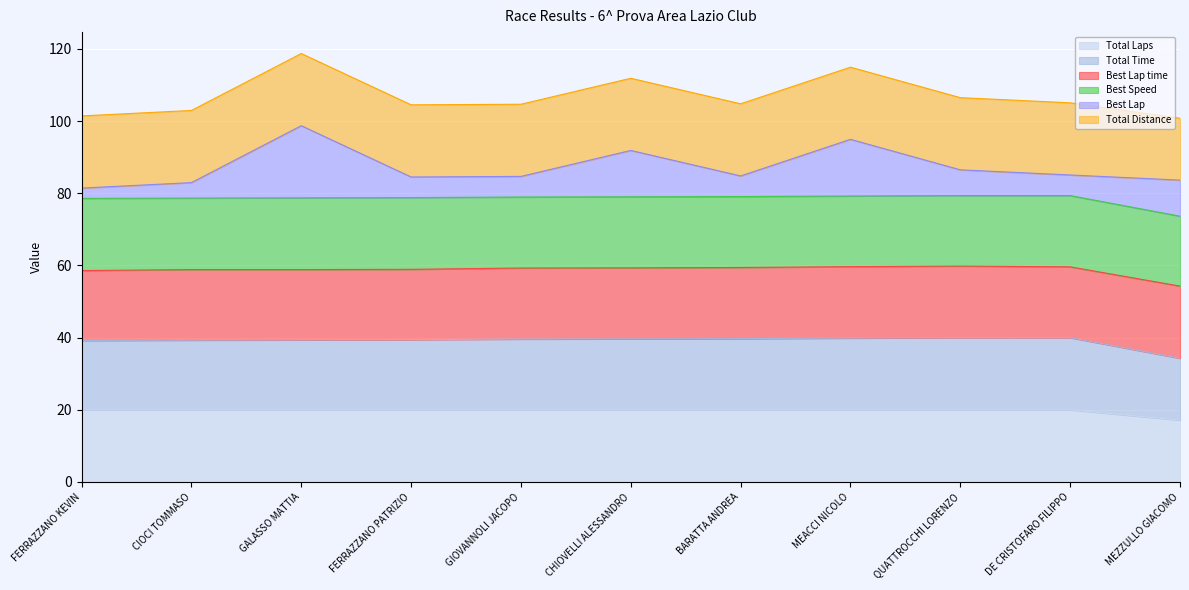

Does the chart display data point markers on the line(s)?

No